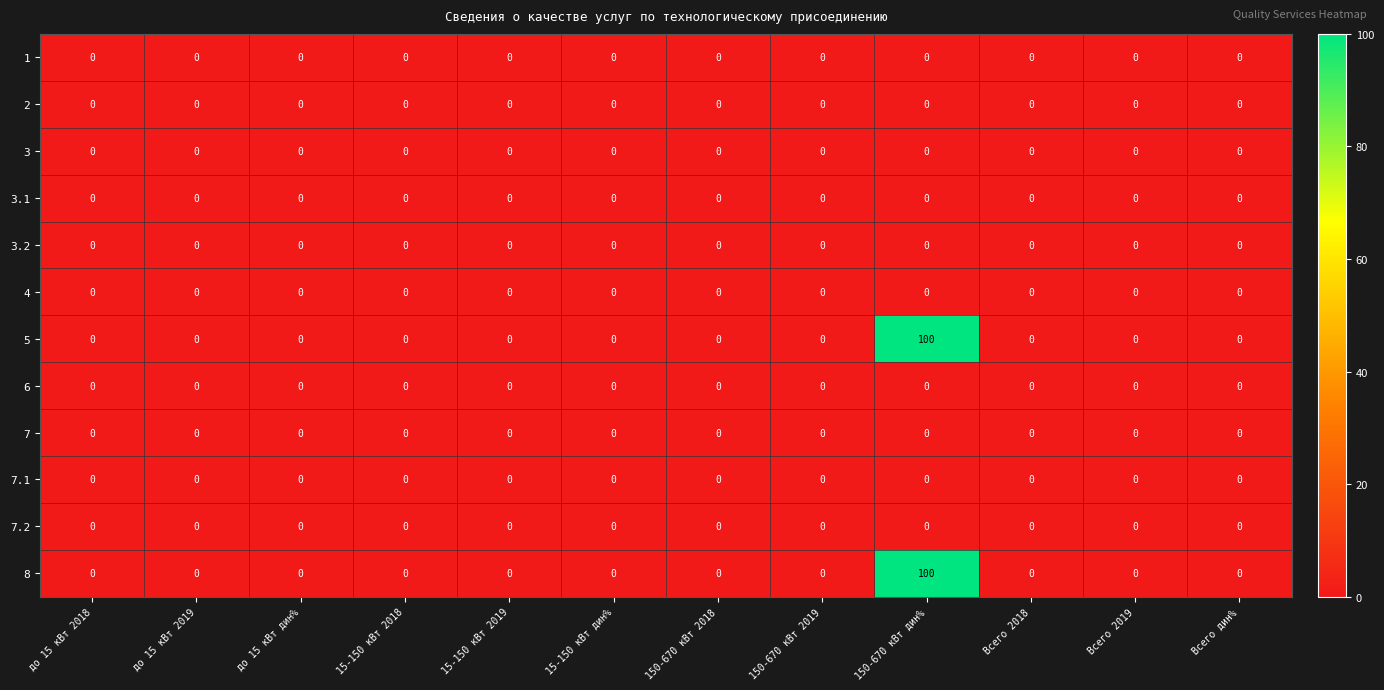

At which category is the sum across all series the highest?

150-670 кВт дин%